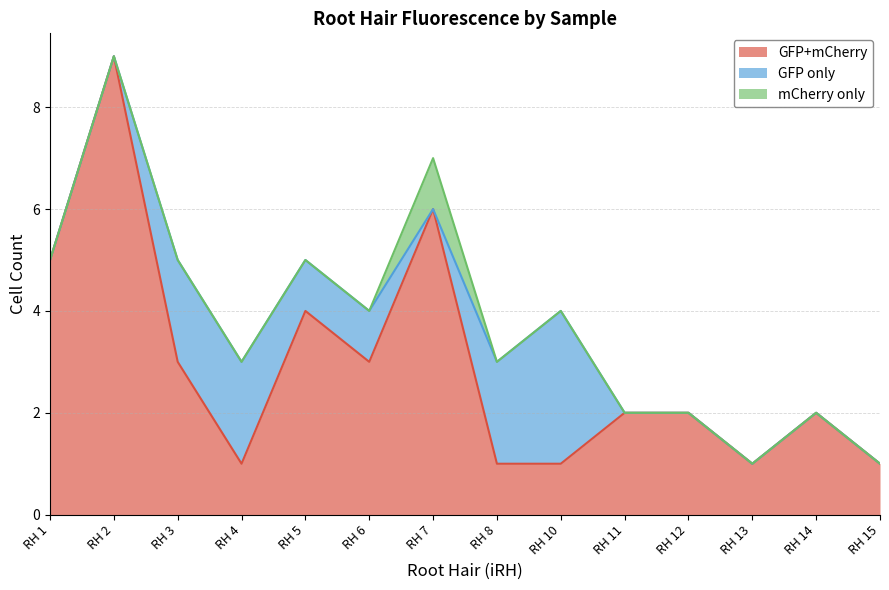

Which label corresponds to the smallest value in the chart?

RH 1